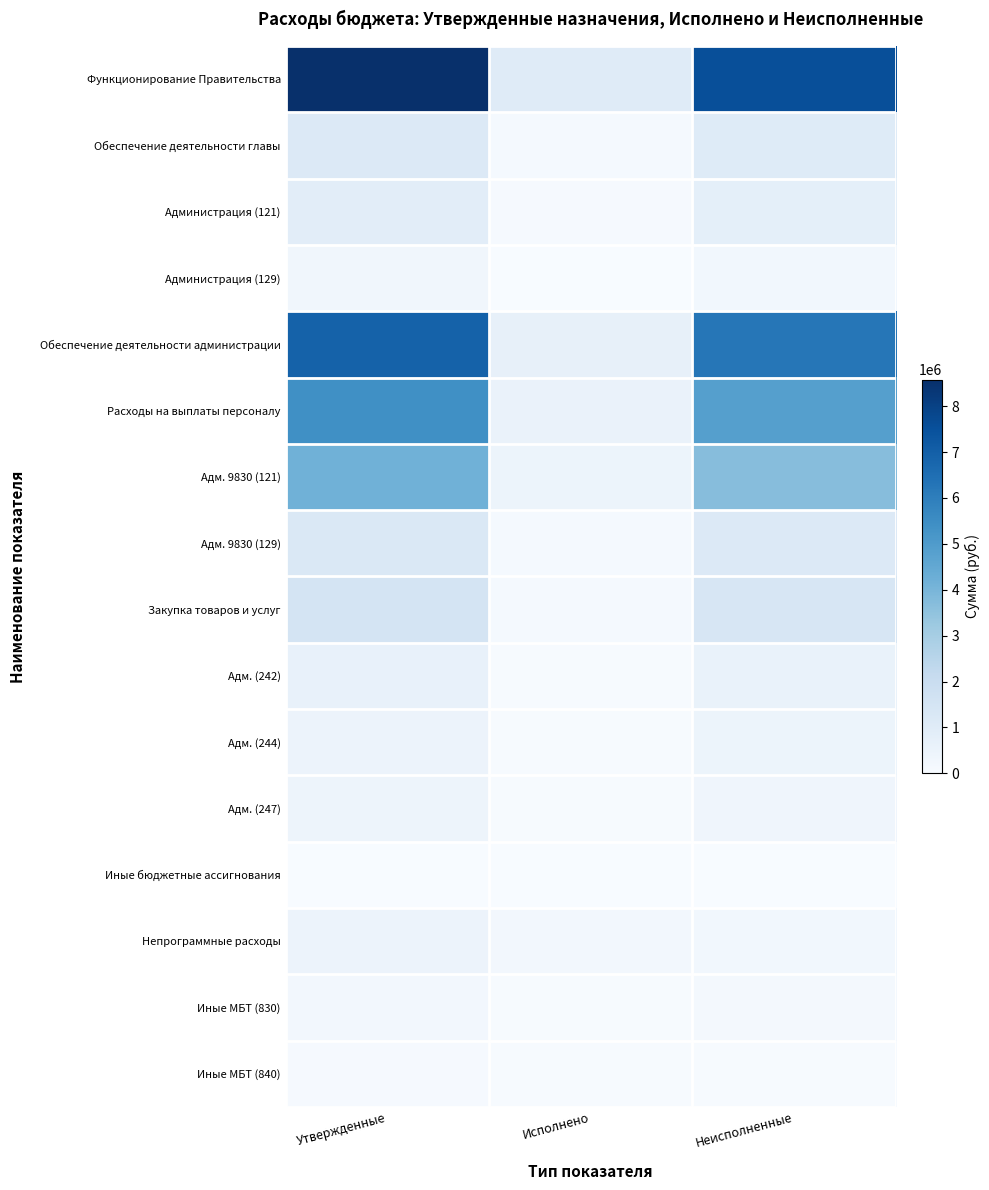

At Утвержденные, list the series in order from largest to smallest.

Функционирование Правительства, Обеспечение деятельности администрации, Расходы на выплаты персоналу, Адм. 9830 (121), Закупка товаров и услуг, Адм. 9830 (129), Обеспечение деятельности главы, Администрация (121), Адм. (242), Непрограммные расходы, Адм. (244), Адм. (247), Администрация (129), Иные МБТ (830), Иные МБТ (840), Иные бюджетные ассигнования